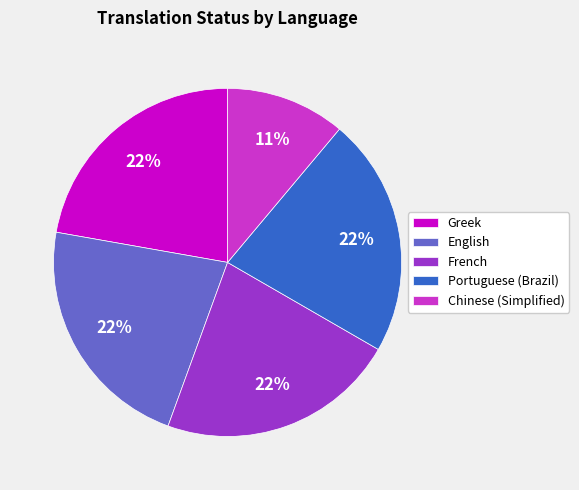

What is the smallest slice in the pie chart?

Chinese (Simplified)